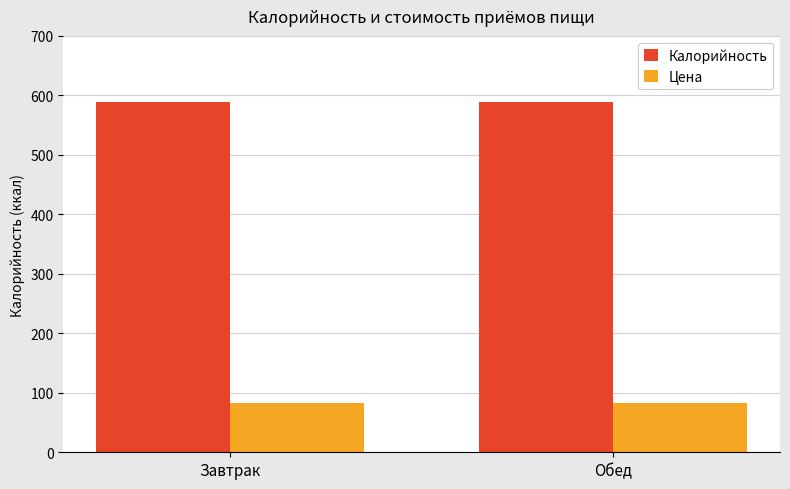

At which label does Калорийность first exceed 589?

Обед